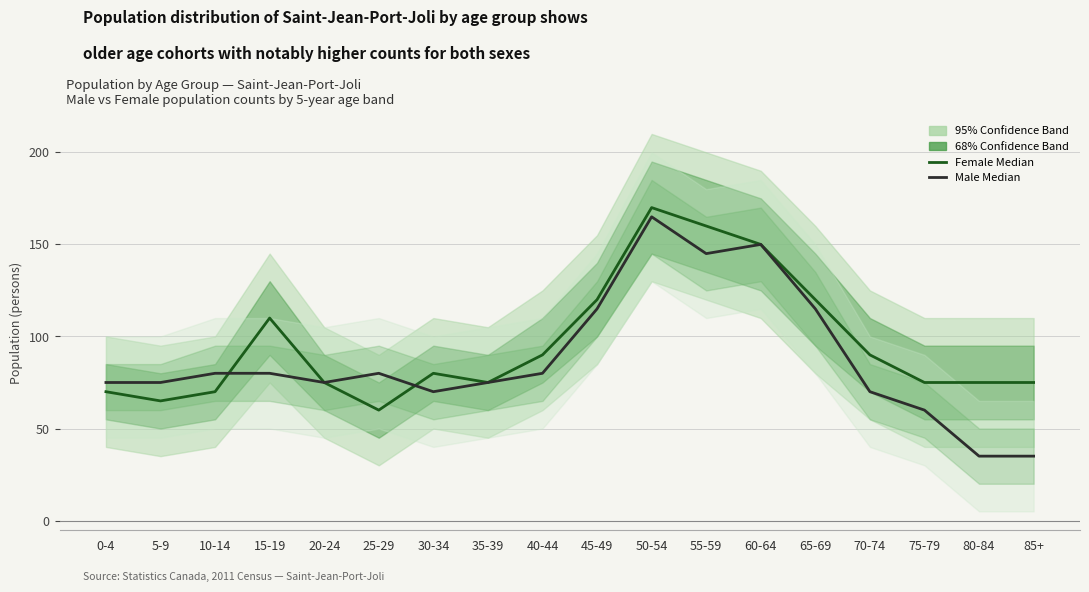

Reading left to right, list all the values displayed in this chart.

Female (Median): 0-4=70	5-9=65	10-14=70	15-19=110	20-24=75	25-29=60	30-34=80	35-39=75	40-44=90	45-49=120	50-54=170	55-59=160	60-64=150	65-69=120	70-74=90	75-79=75	80-84=75	85+=75
Male (Median): 0-4=75	5-9=75	10-14=80	15-19=80	20-24=75	25-29=80	30-34=70	35-39=75	40-44=80	45-49=115	50-54=165	55-59=145	60-64=150	65-69=115	70-74=70	75-79=60	80-84=35	85+=35